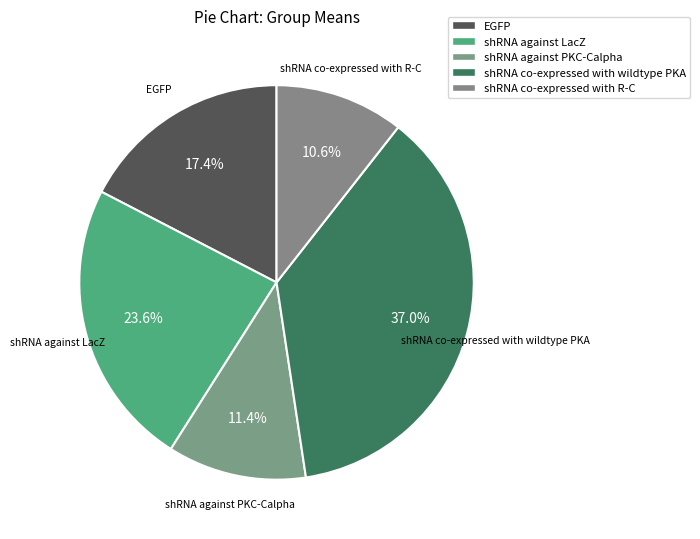

The shRNA co-expressed with R-C slice represents 1% of the pie. True or false?

False